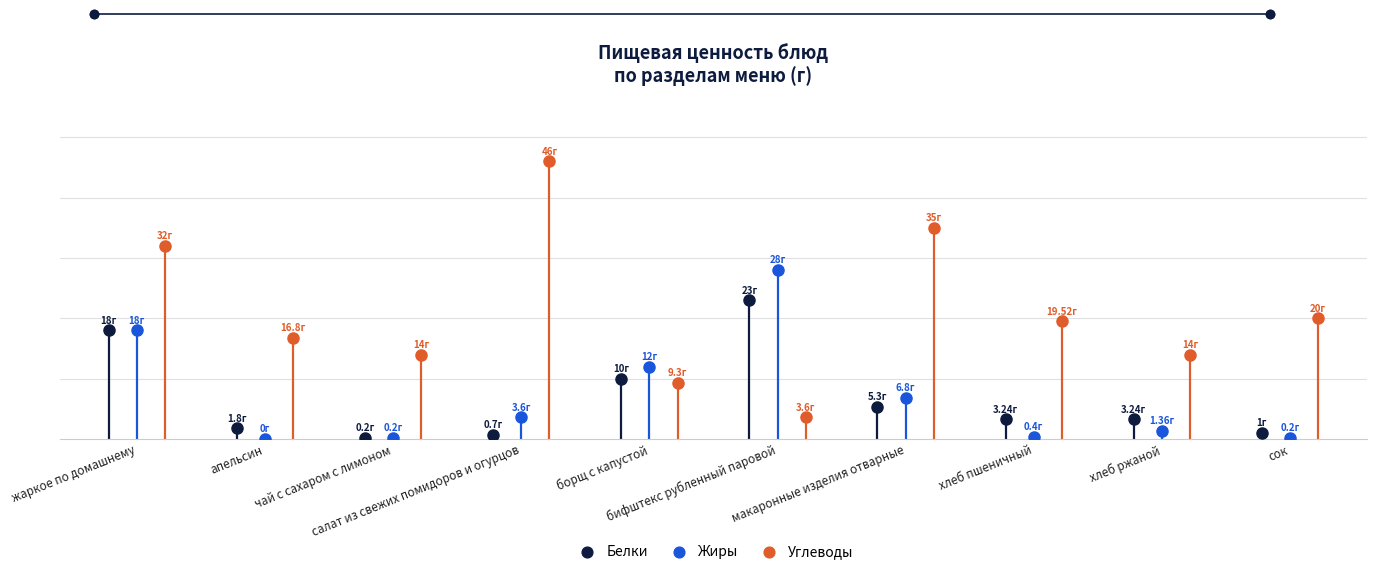

At which category is the sum across all series the highest?

жаркое по домашнему